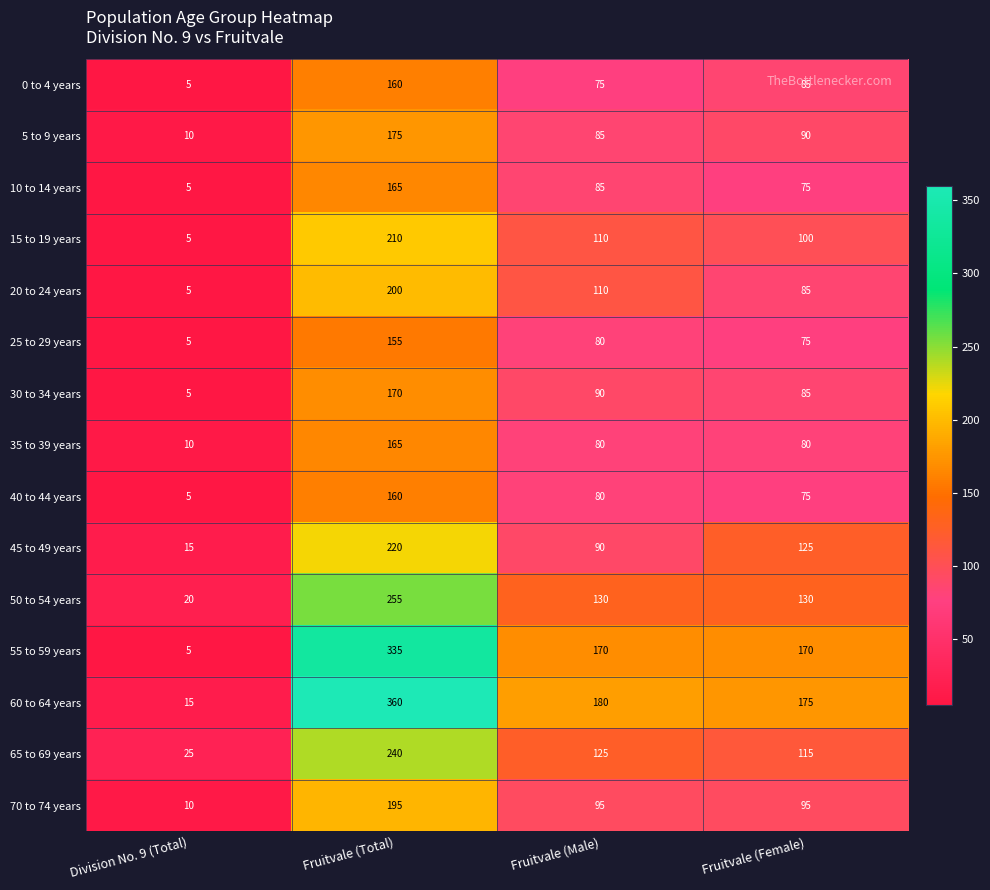

How many 50 to 54 years values are between 130 and 255?

3